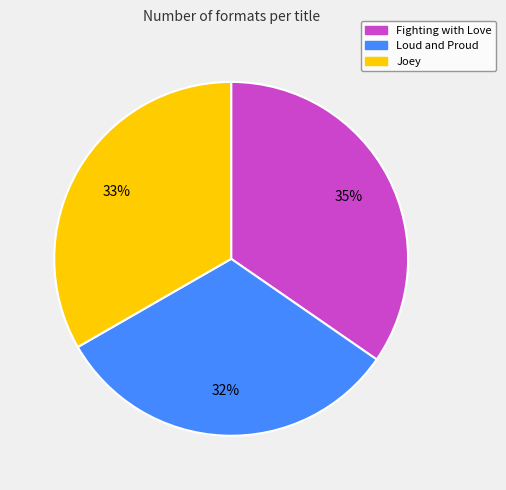

Does any single category account for the majority?

No